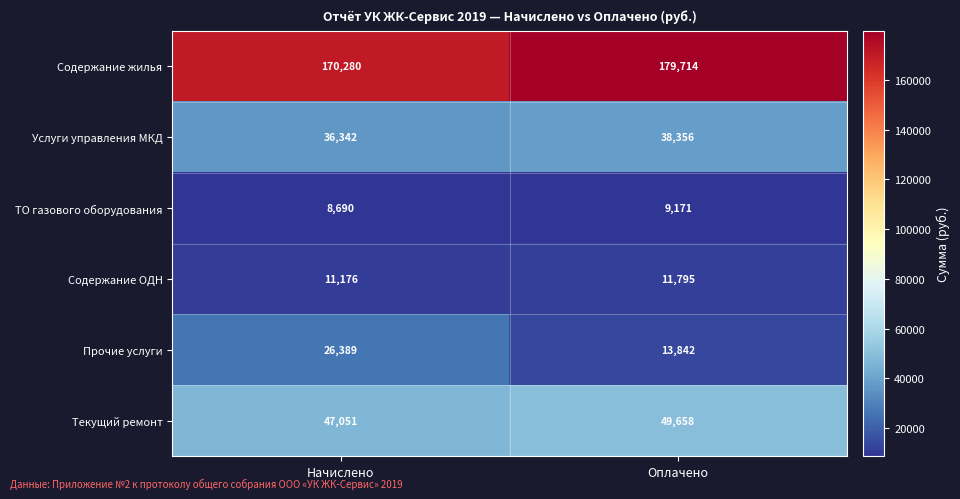

Which series has the largest total across all categories?

Содержание жилья